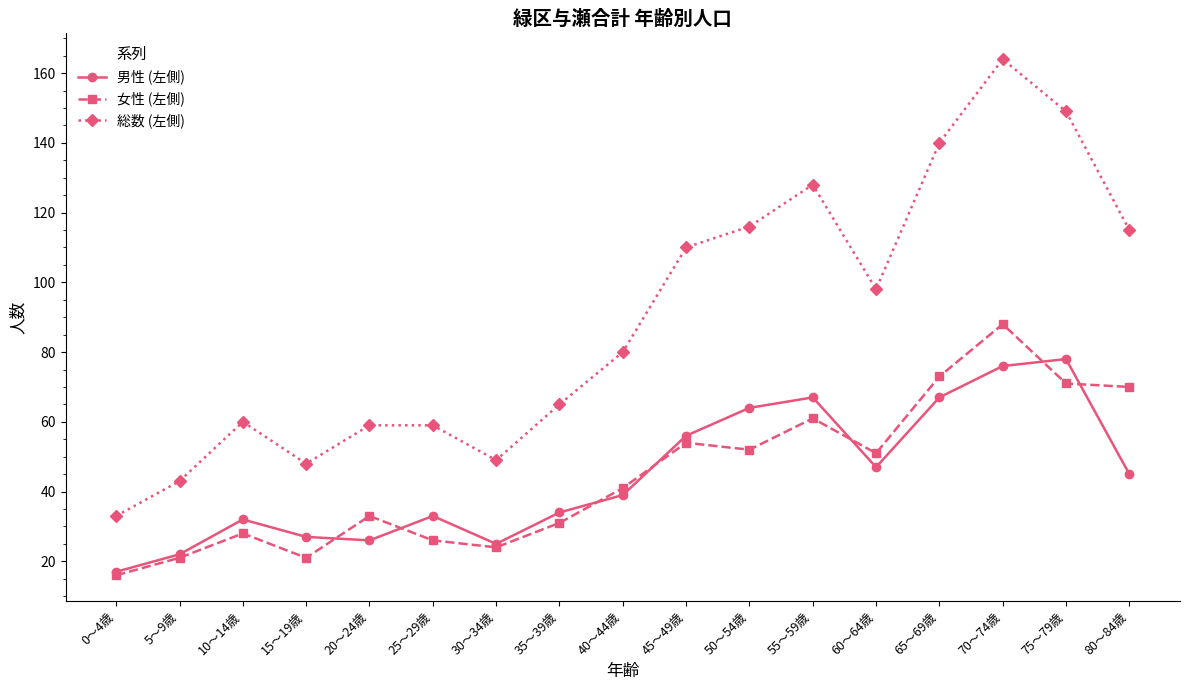

Is the value of 女性 (左側) at 80～84歳 greater than the value of 男性 (左側) at 60～64歳?

Yes